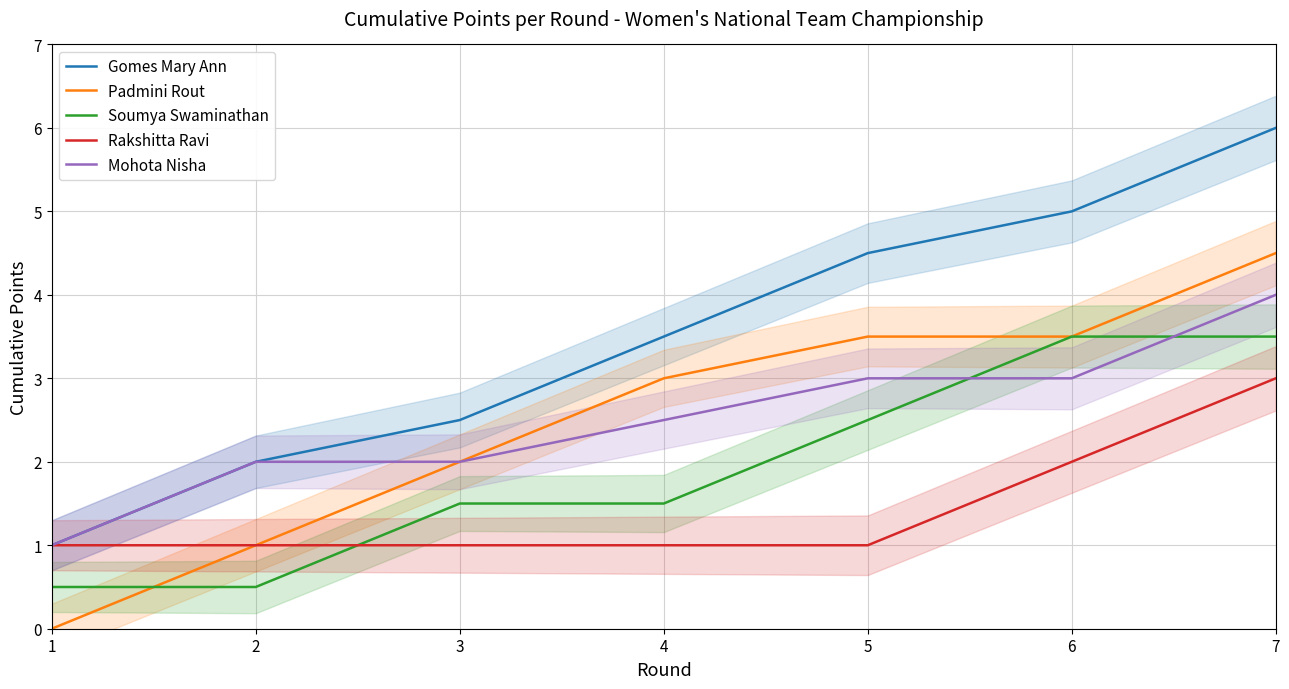

What is the difference between the highest and lowest values at 7?

3.0